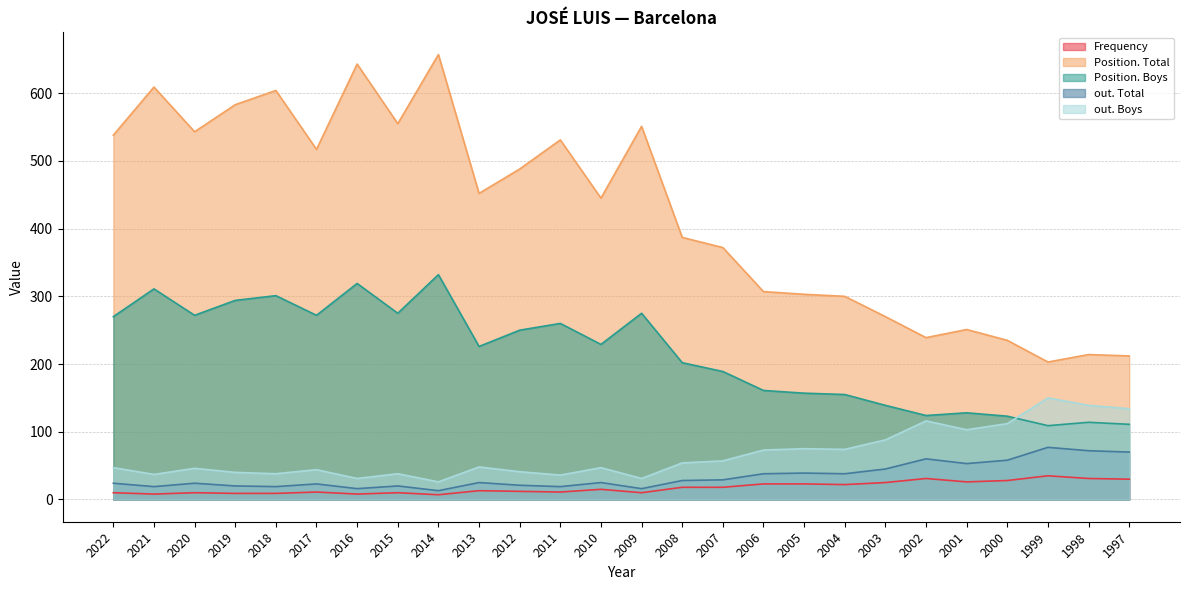

How many categories are shown in the chart?

26